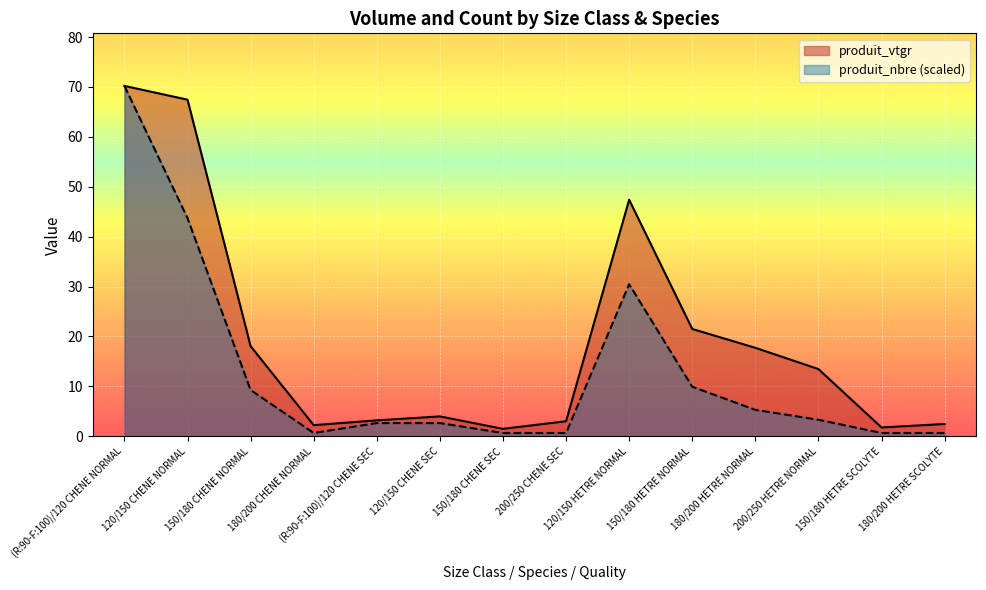

Reading right to left, extract all data points from this chart.

produit_vtgr: 2.5	1.8	13.5	17.7	21.5	47.4	3.0	1.5	4.0	3.2	2.2	18.1	67.4	70.2
produit_nbre: 0.7	0.7	3.3	5.3	9.9	30.5	0.7	0.7	2.6	2.6	0.7	9.3	43.7	70.2